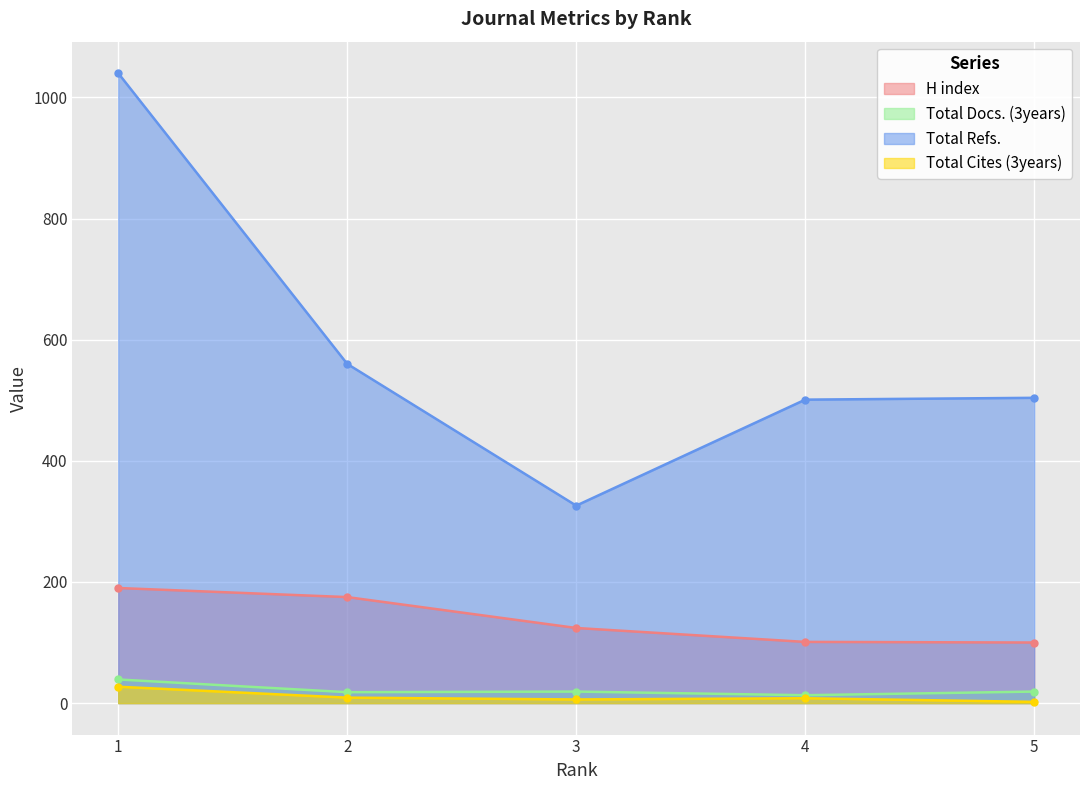

Reading left to right, list all the values displayed in this chart.

H index: 1=190	2=175	3=124	4=101	5=100
Total Docs. (3years): 1=39	2=18	3=19	4=13	5=19
Total Refs.: 1=1040	2=560	3=326	4=501	5=504
Total Cites (3years): 1=27	2=9	3=6	4=8	5=2